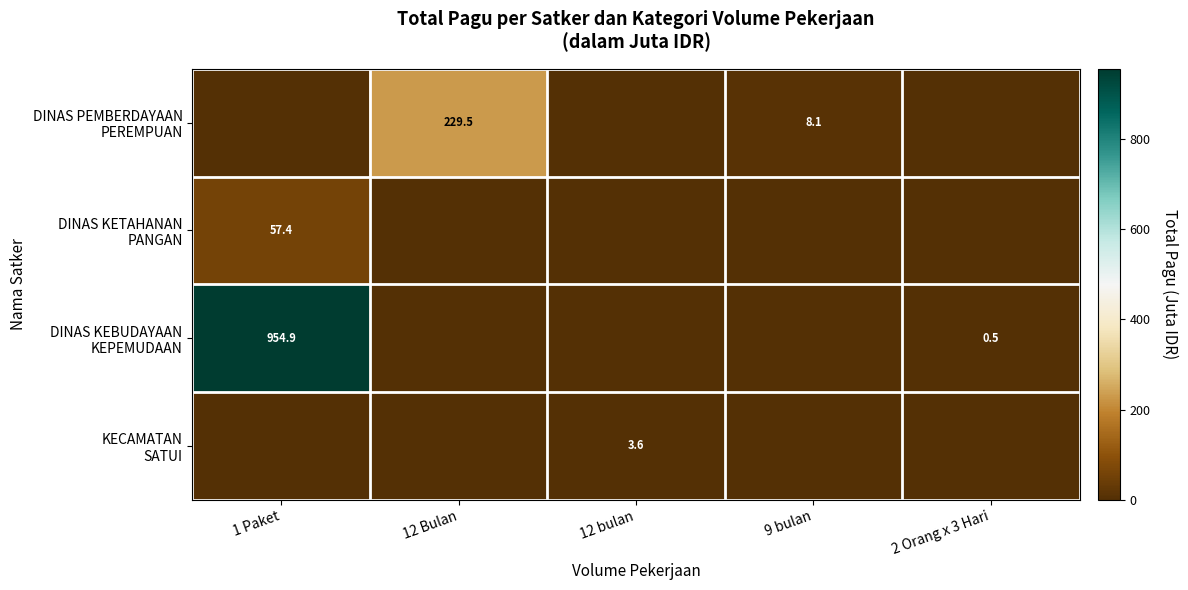

How many data points in DINAS PEMBERDAYAAN PEREMPUAN are above 0?

2